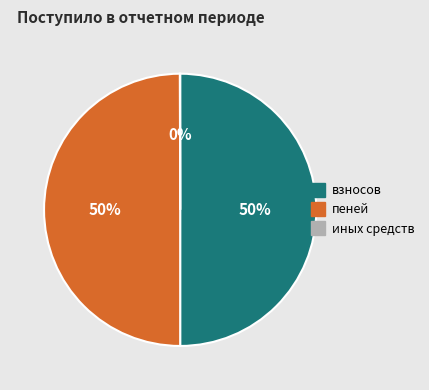

What percentage is the взносов slice, to the nearest percent?

50%